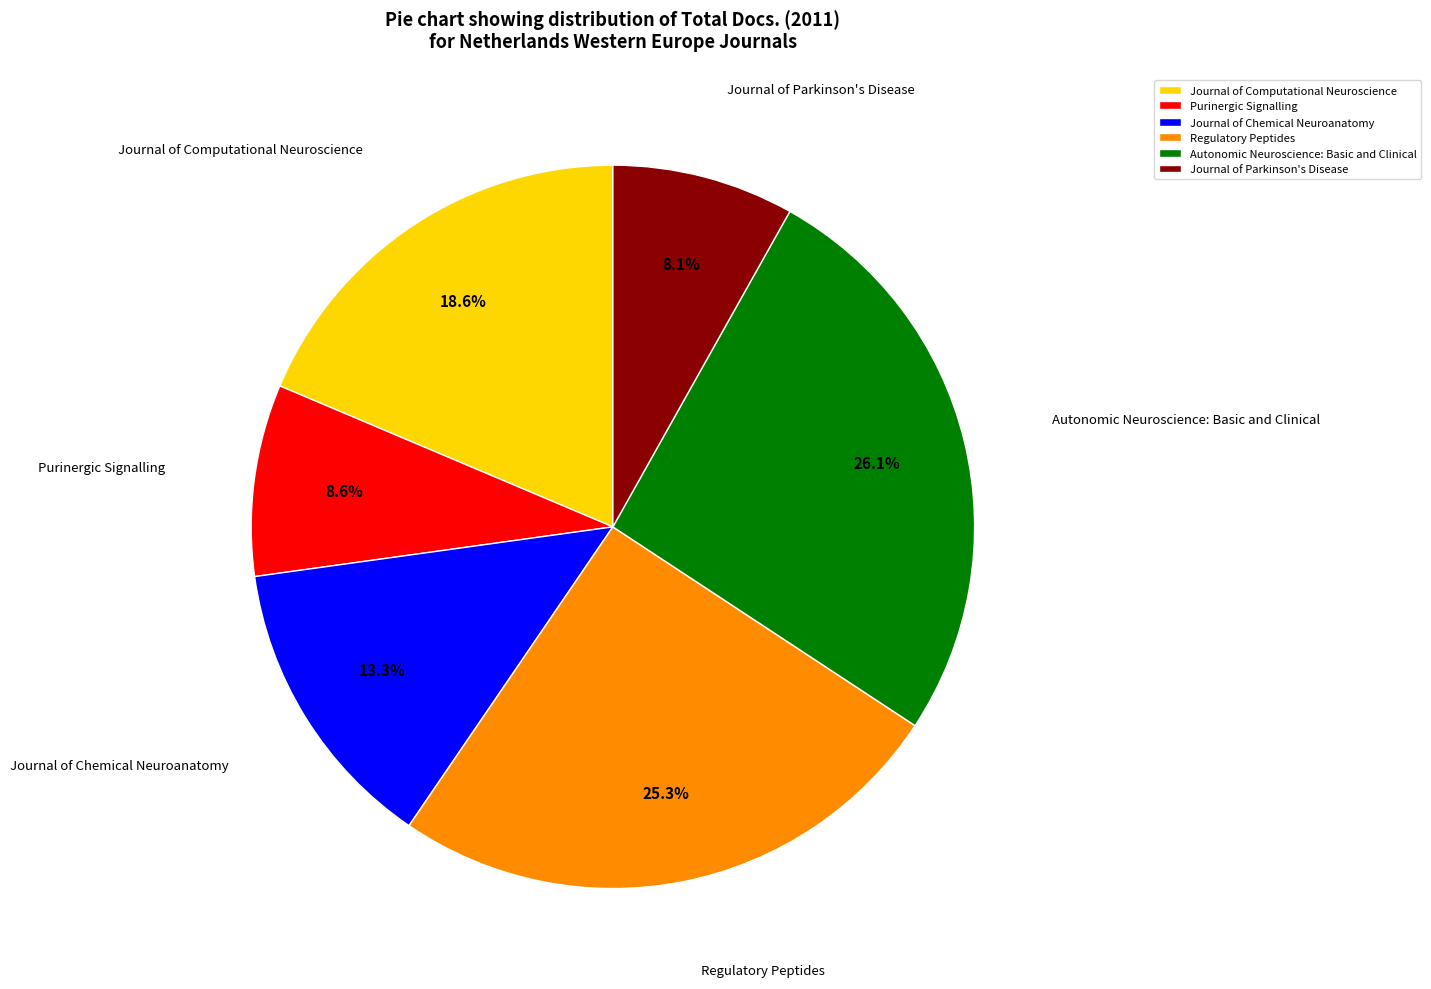

Is Regulatory Peptides the majority of the pie?

No